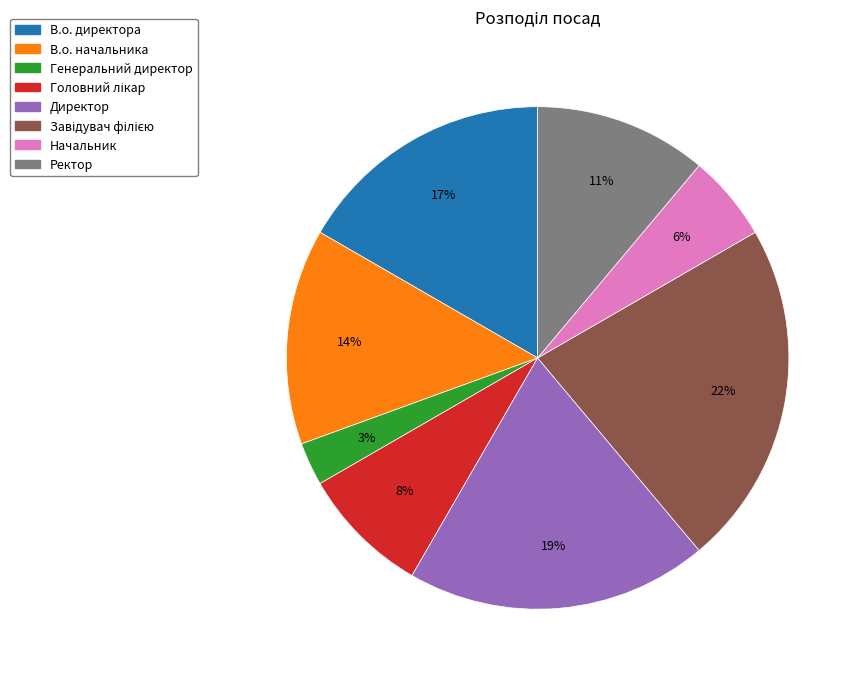

What is the smallest slice in the pie chart?

Генеральний директор